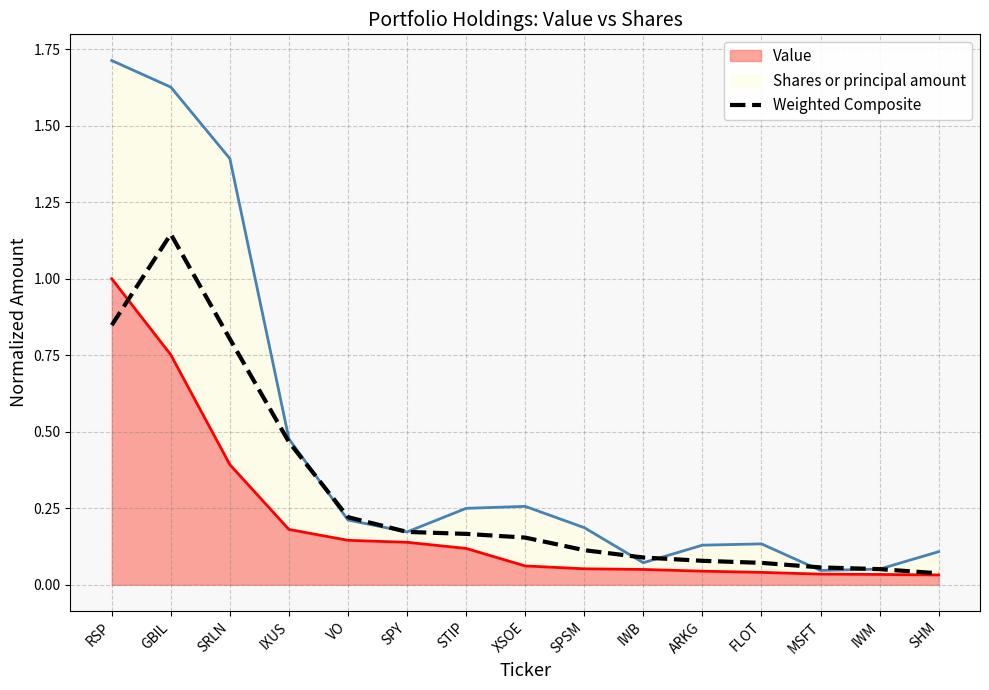

What is the value of the 5th point from the left?

0.2